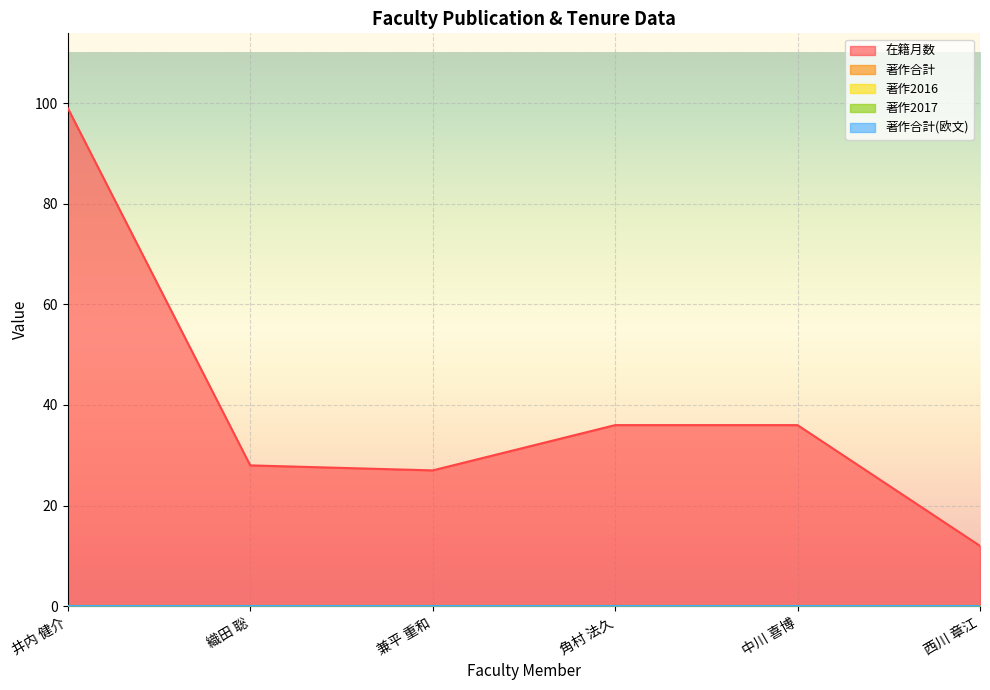

Rank the categories by 著作合計(欧文) value from highest to lowest.

井内 健介, 織田 聡, 兼平 重和, 角村 法久, 中川 喜博, 西川 章江